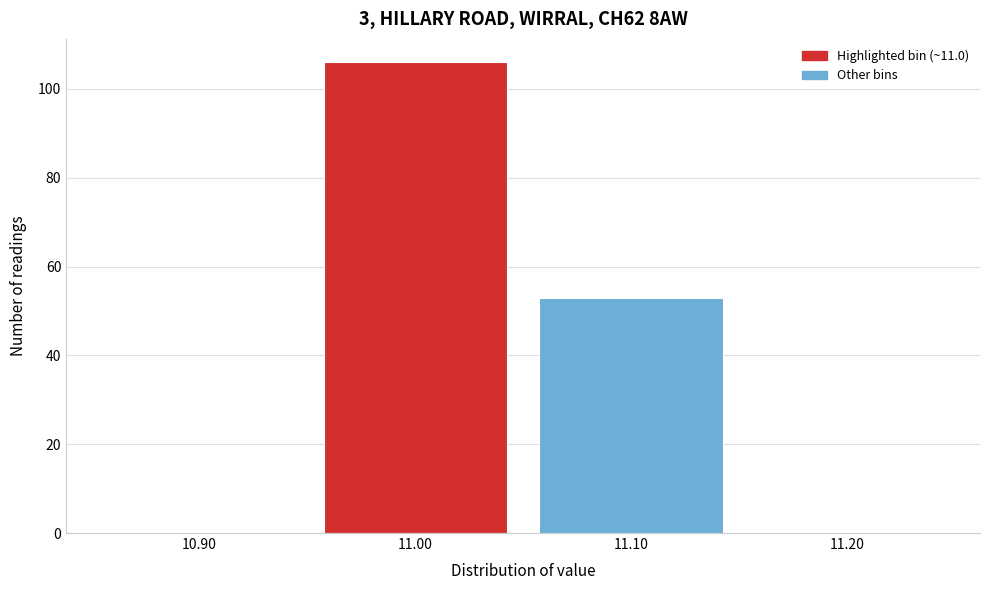

How tall is the bar that spans 10.95 to 11.05 on the x-axis? The values are not printed on the chart, so give them approximately, as read against the axis.

106